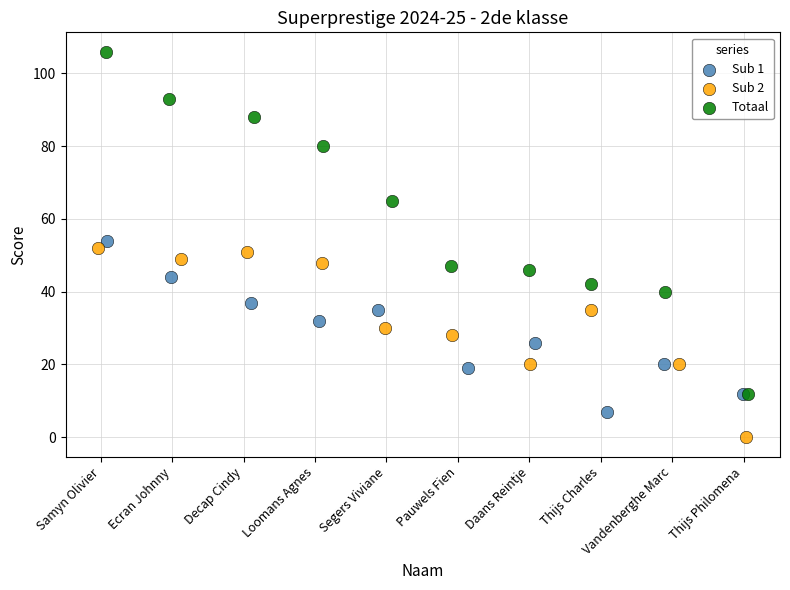

Which series reaches the maximum Y coordinate?

Totaal